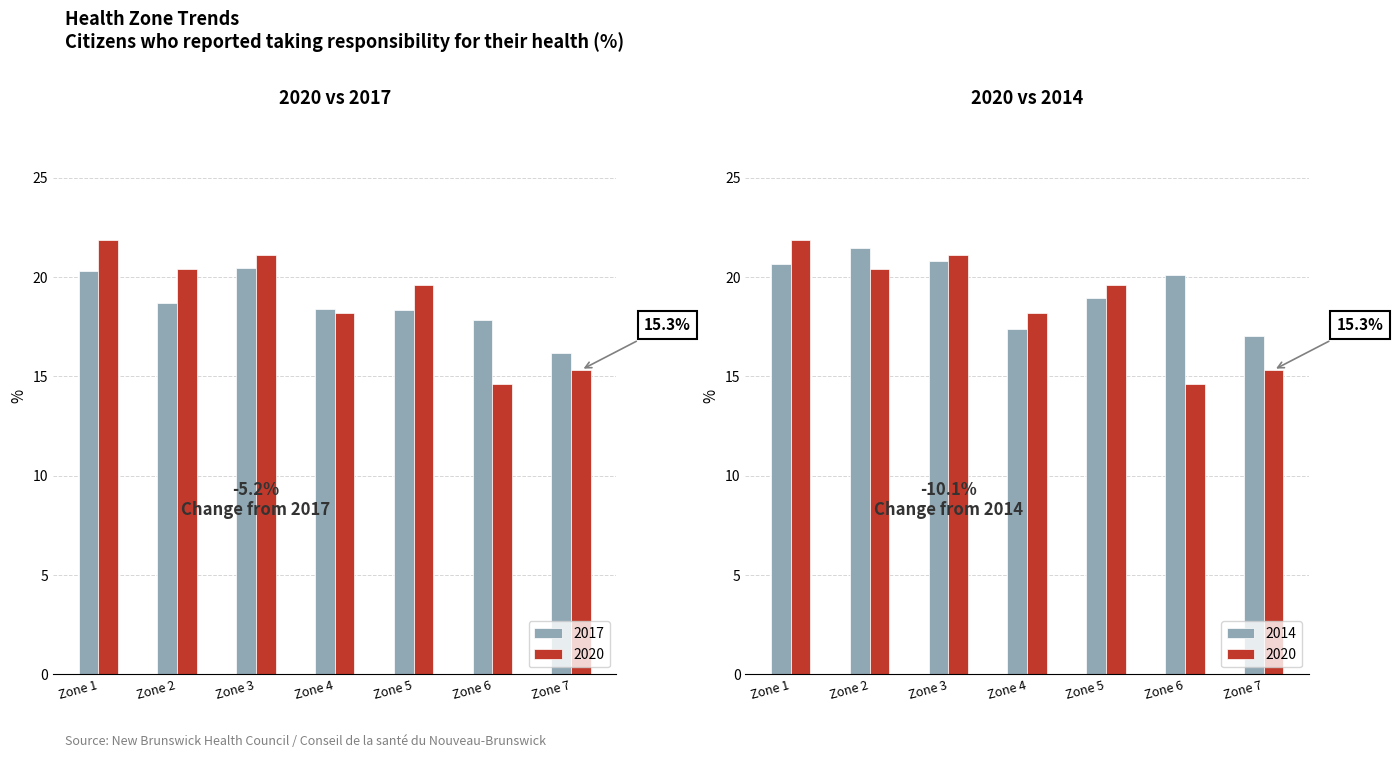

The value of 2014 at Zone 5 is 19.0. True or false?

True